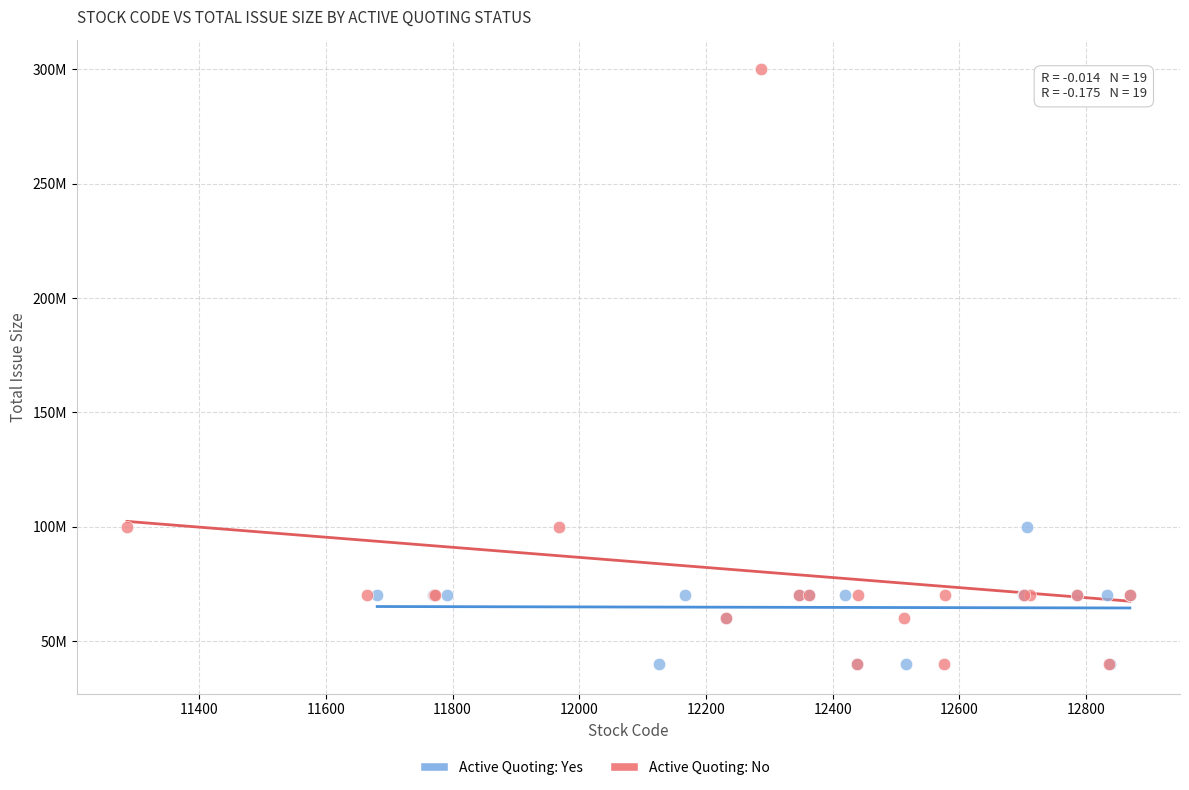

Which series reaches the maximum Y coordinate?

Active Quoting: No